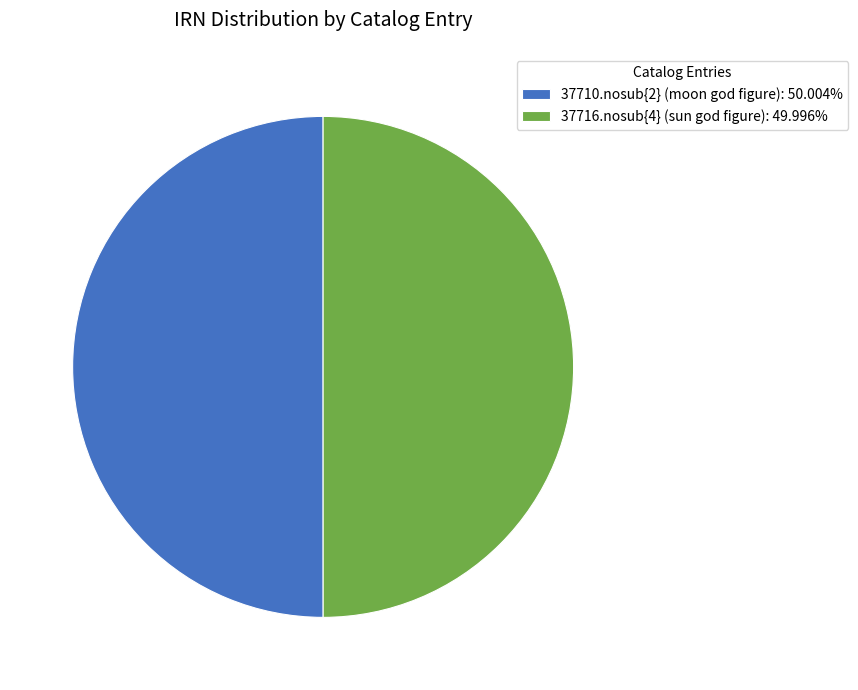

Do 37716.nosub{4} (sun god figure): 49.996% and 37710.nosub{2} (moon god figure): 50.004% together represent more than half of the pie?

Yes